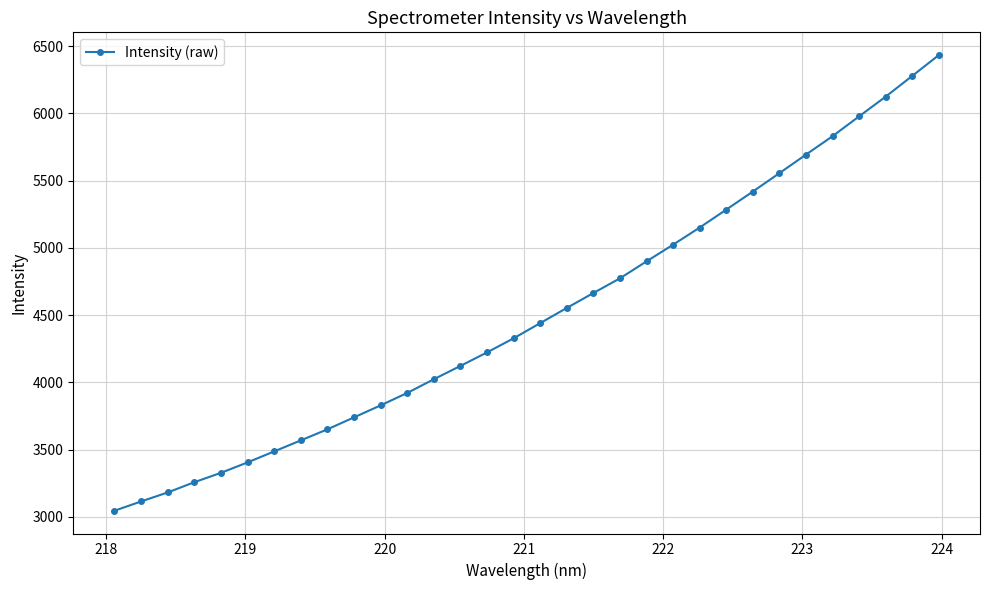

What is the value of the 28th point from the left?

5830.2